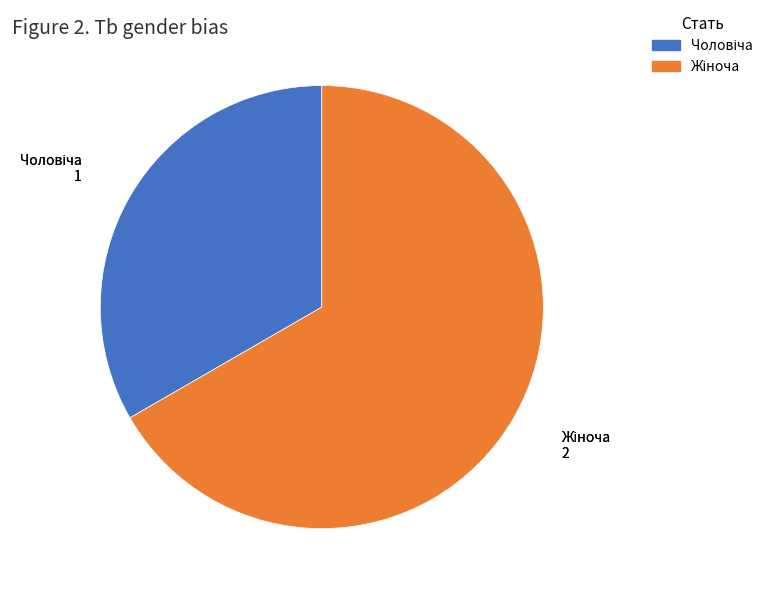

Is there any slice that represents more than half of the pie?

Yes